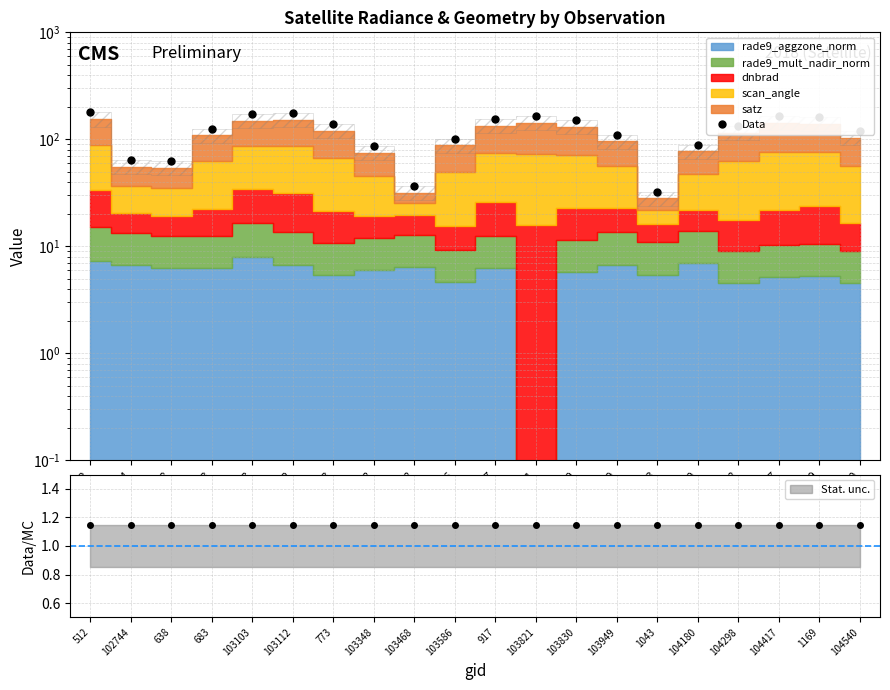

True or false: there are more than 1 points higher than both neighbors.

True